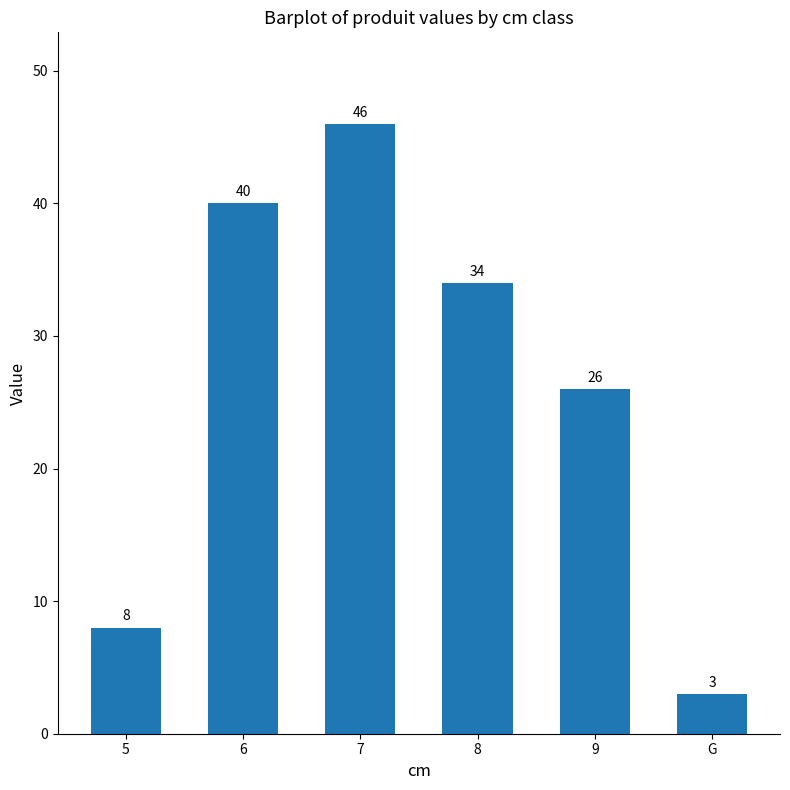

What is the smallest value displayed?

3